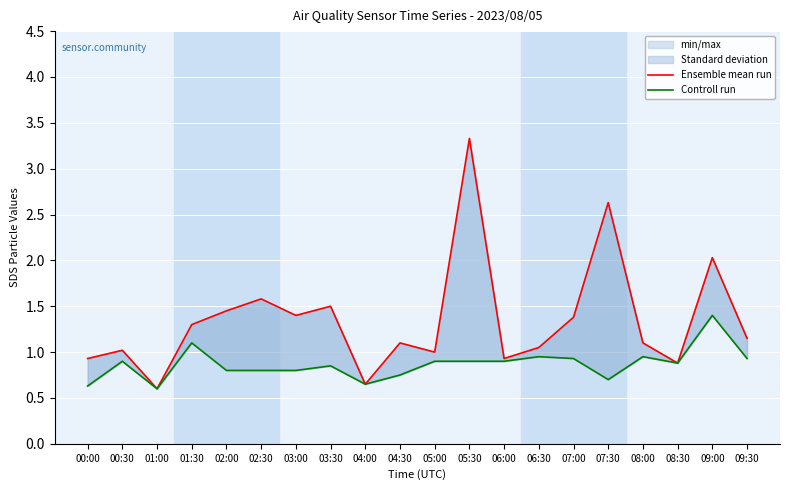

True or false: Ensemble mean run and Controll run cross at least once.

False